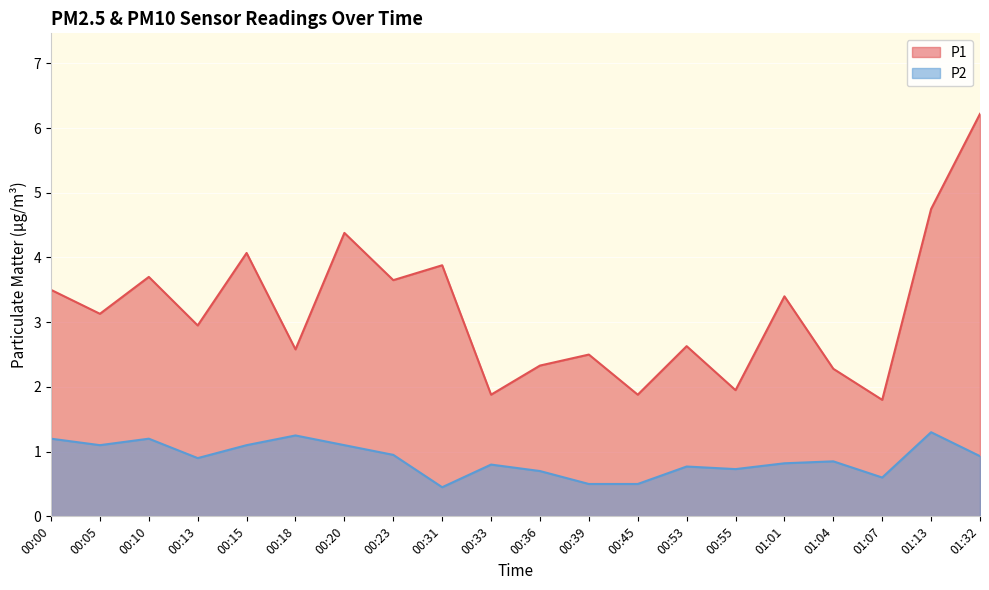

At which category does P1 reach its first local valley?

00:05